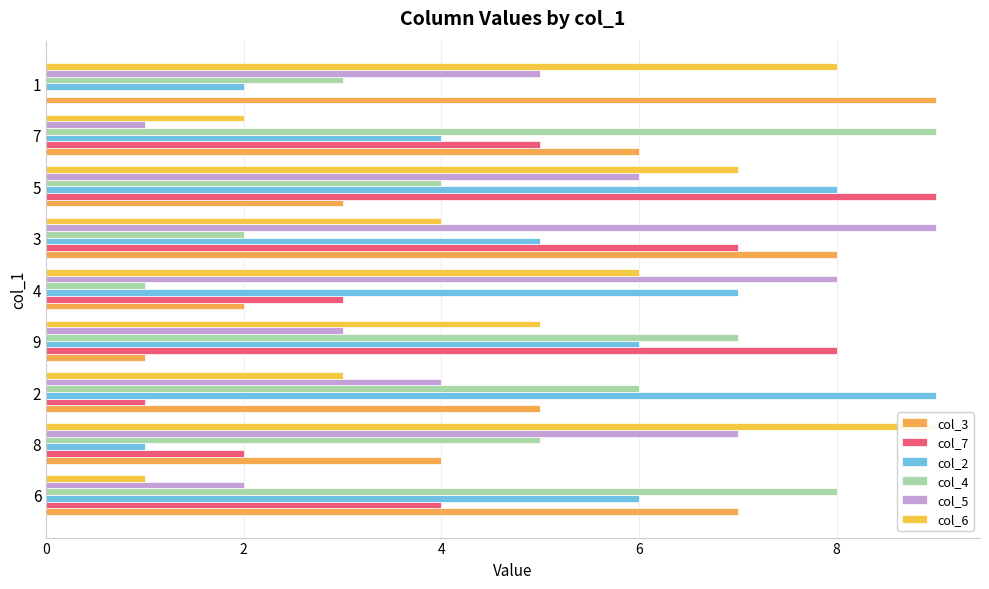

Which series has the widest spread of values?

col_7